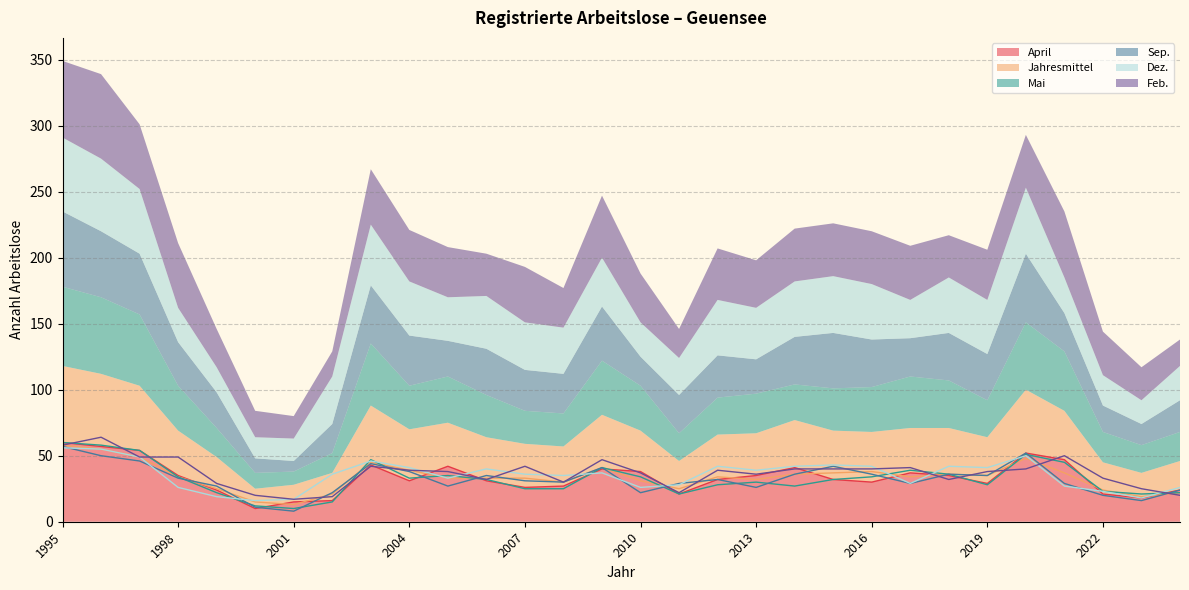

How many distinct data groups are displayed?

6